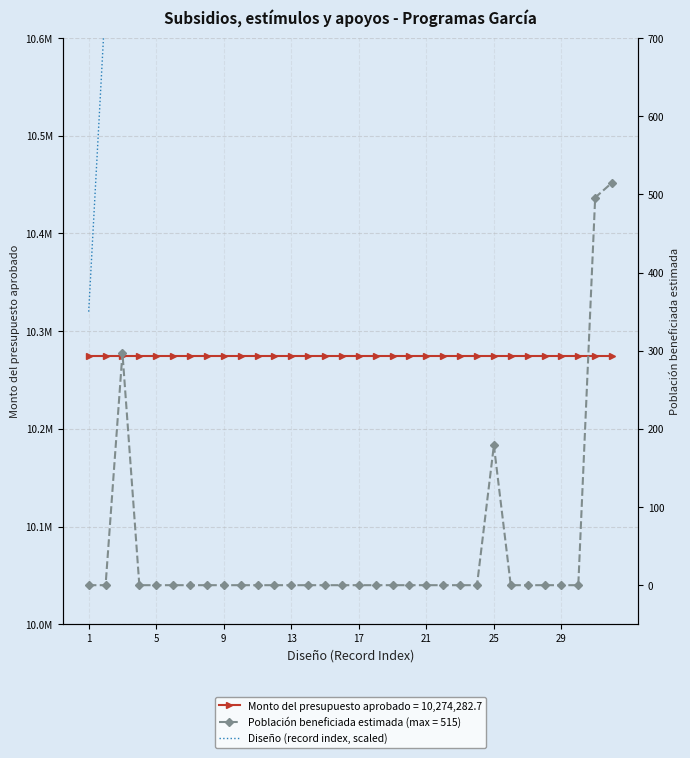

How many lines are shown in the chart?

3